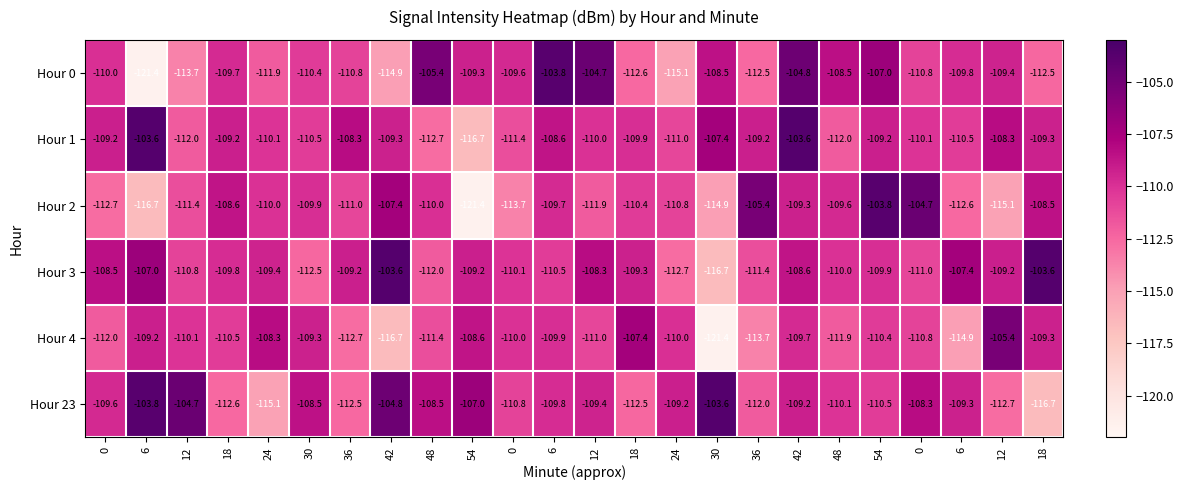

How many values in the Hour 3 series exceed -109?

7